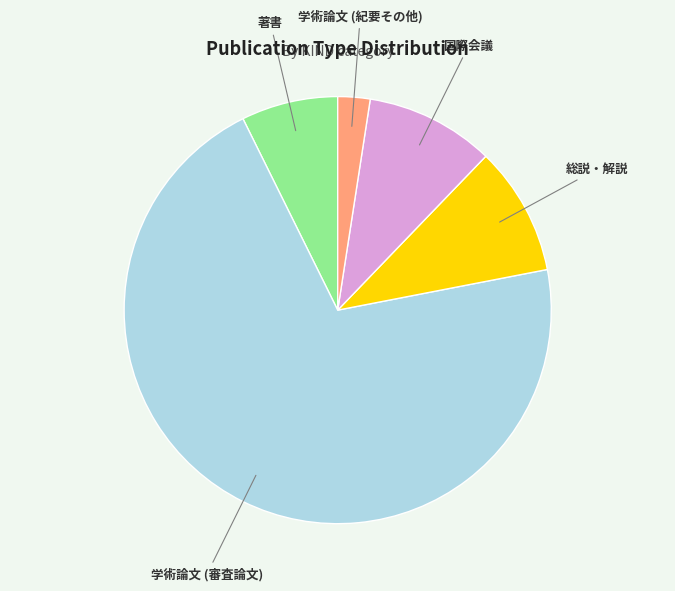

The 著書 slice represents 19% of the pie. True or false?

False